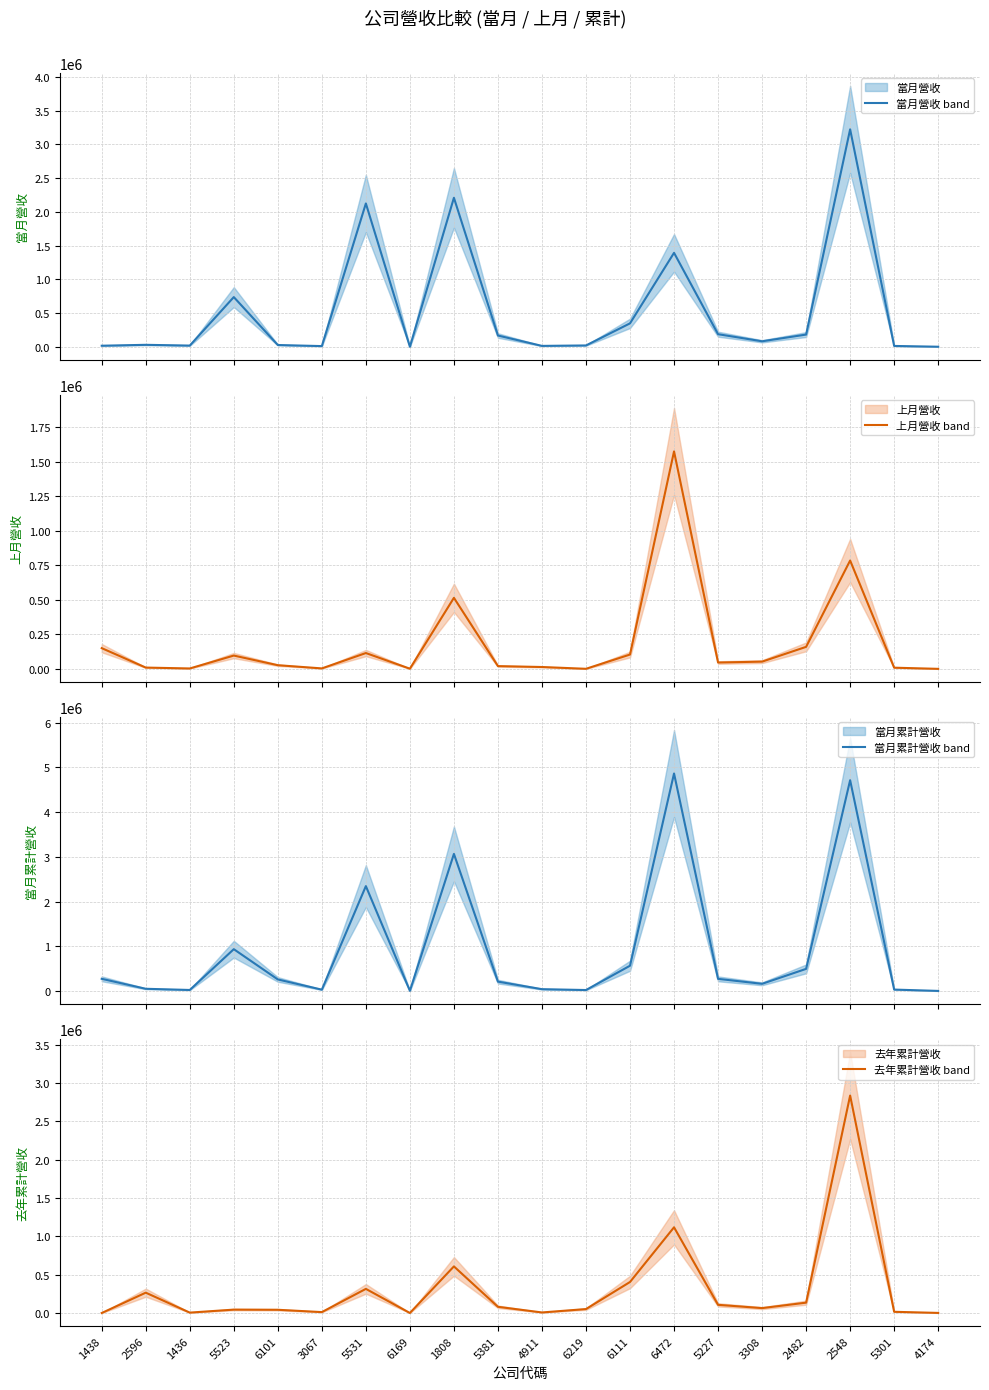

Between 2596 and 6219, which is larger?

2596